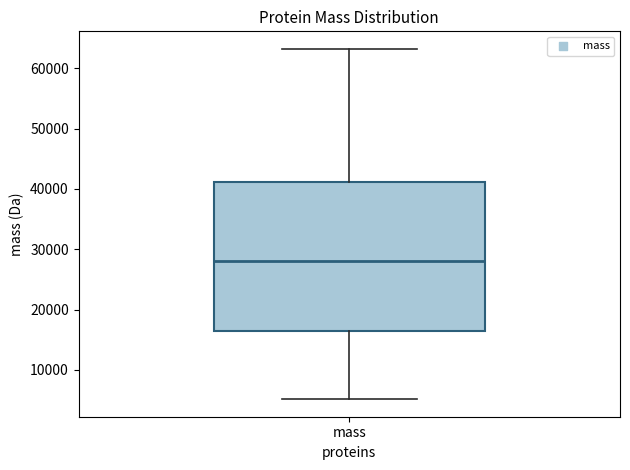

Read this box plot against the y-axis: the position of the median line, the range covered by the box, and the ends of both whiskers. The values are not printed on the chart, so give them approximately, as read against the axis.

median 28000, box 16000 to 41000, whiskers 5000 to 63000